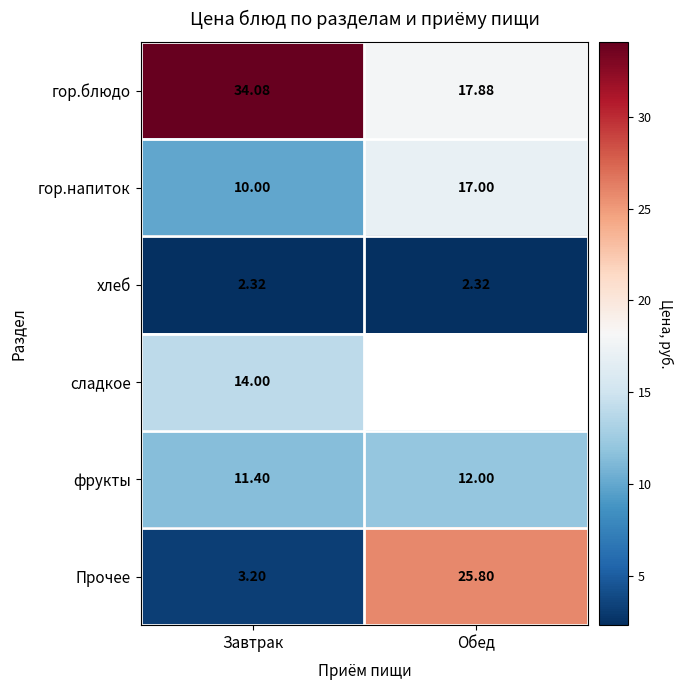

What is the difference between the maximum and minimum values in the гор.блюдо series?

16.2